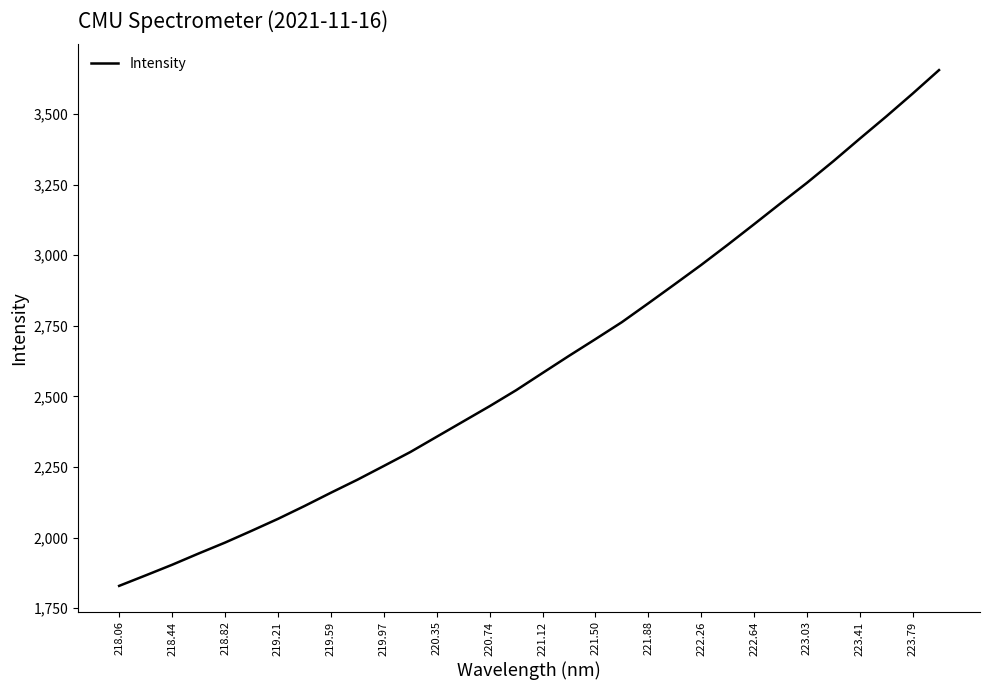

True or false: the data has more than 0 interior local peaks.

False